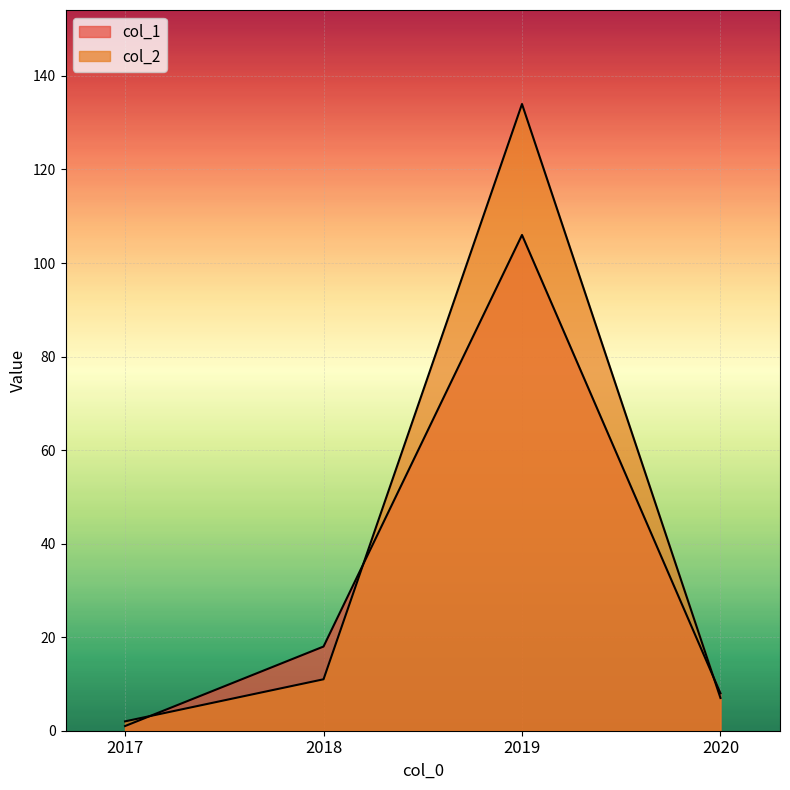

Reading left to right, extract all data points from this chart.

col_1: 2017=1	2018=18	2019=106	2020=8
col_2: 2017=2	2018=11	2019=134	2020=7